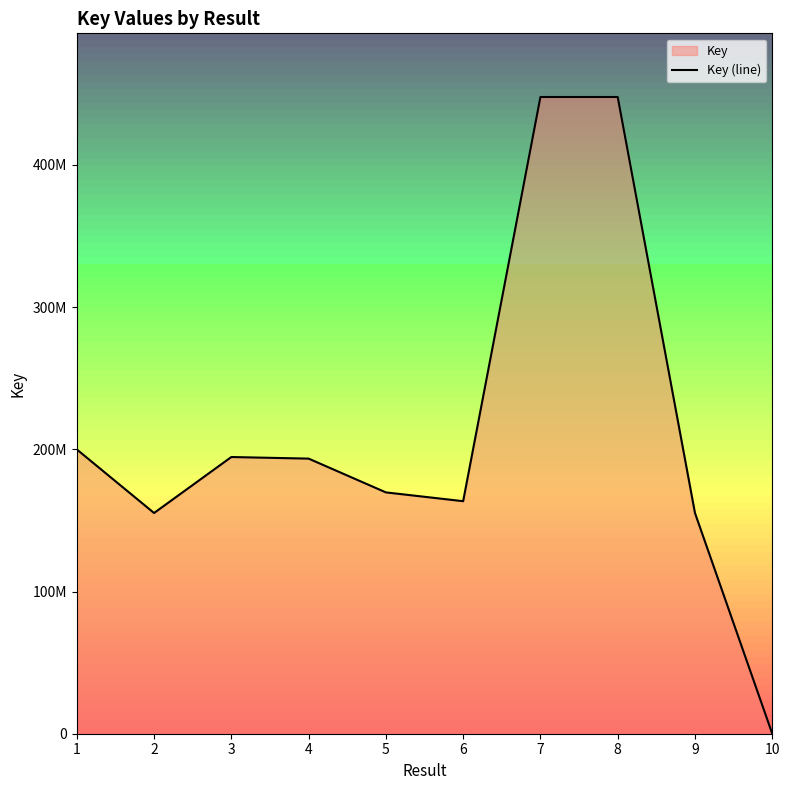

What is the greatest value displayed?

447787717